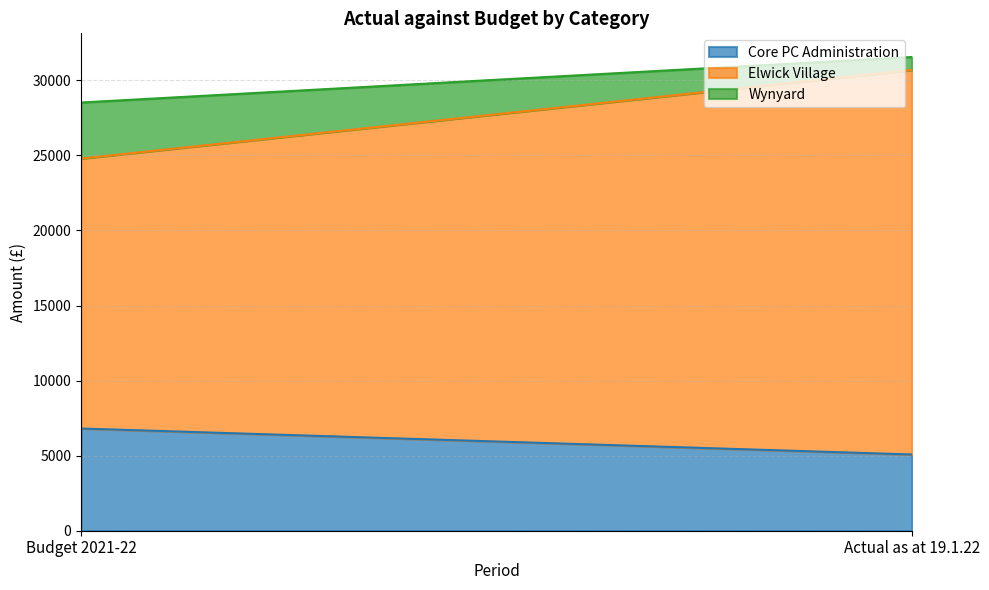

What are all the series names shown in the legend?

Core PC Administration, Elwick Village, Wynyard